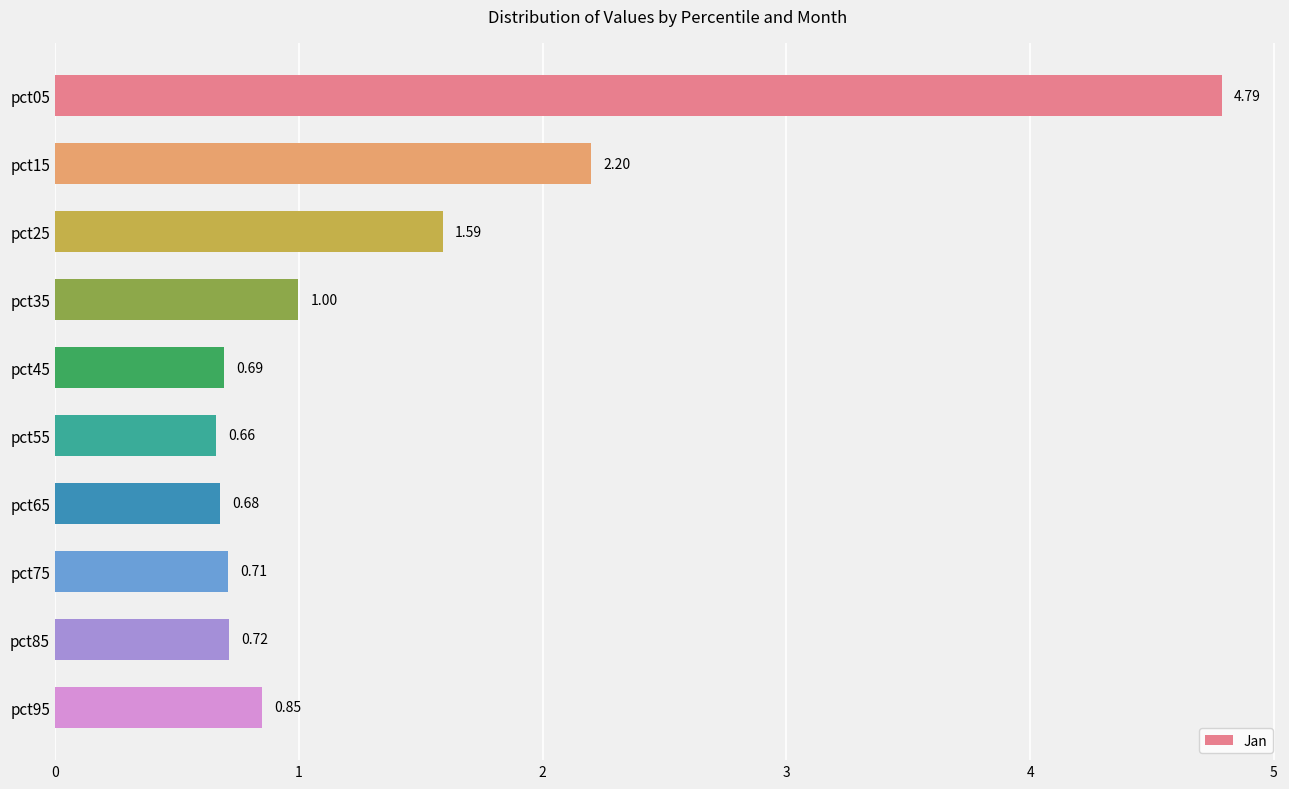

What is the change in value from pct55 to pct85?

+0.1